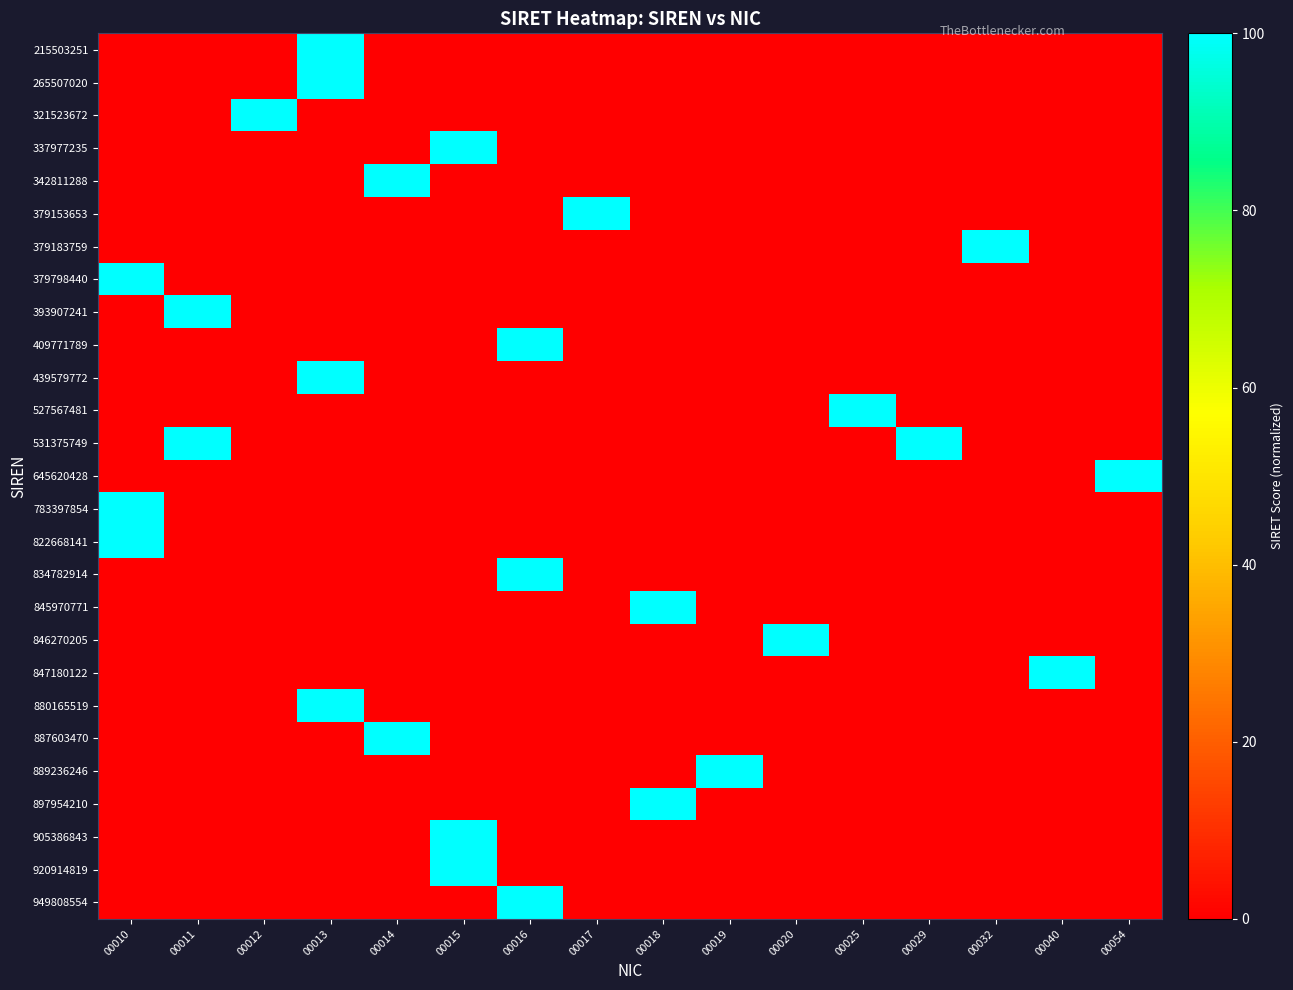

What is the total value across all series at 00010?

19858.6